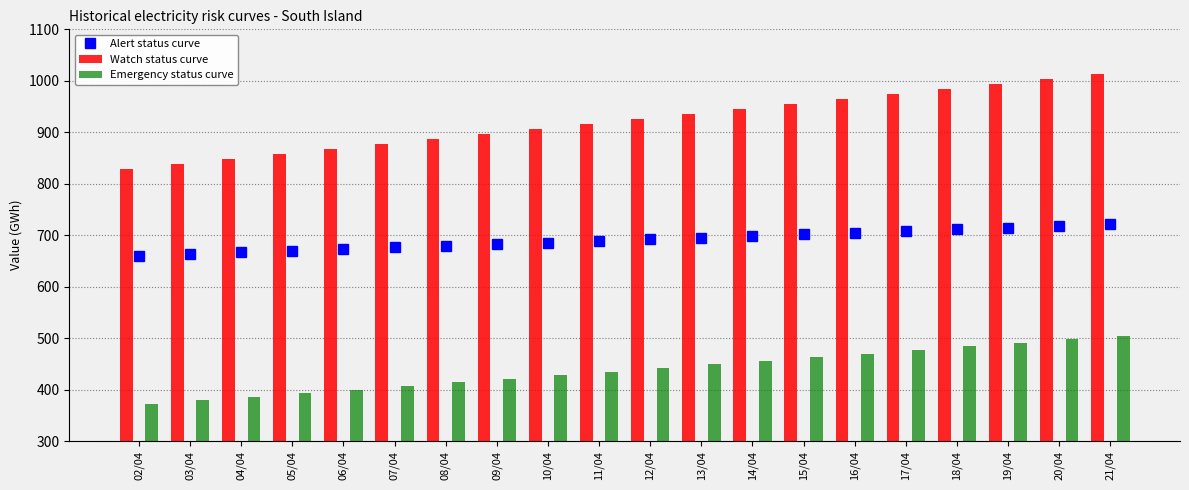

Reading left to right, list all the values displayed in this chart.

Alert status curve: 660.1	663.3	666.5	669.7	672.9	676.2	679.4	682.6	685.8	689.0	692.2	695.5	698.7	701.9	705.1	708.3	711.5	714.8	718.0	721.2
Watch status curve: 828.3	838.0	847.8	857.6	867.3	877.1	886.9	896.6	906.4	916.2	926.0	935.7	945.5	955.3	965.1	974.8	984.6	994.4	1004.1	1013.9
Emergency status curve: 372.0	379.0	386.0	393.0	400.0	407.0	414.0	421.0	428.0	435.0	442.0	449.0	456.0	463.0	470.0	477.0	484.0	491.0	498.0	505.0